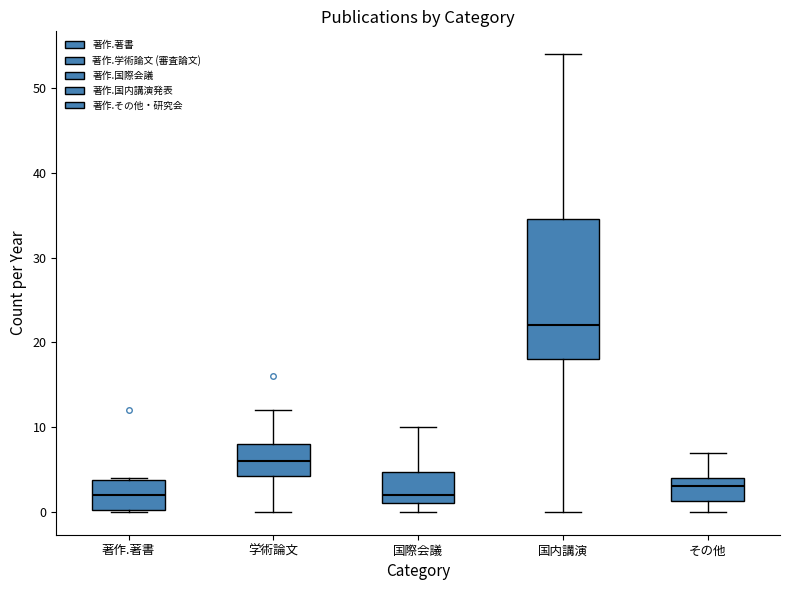

Comparing the boxes themselves (not the whiskers), which one is the tallest?

国内講演